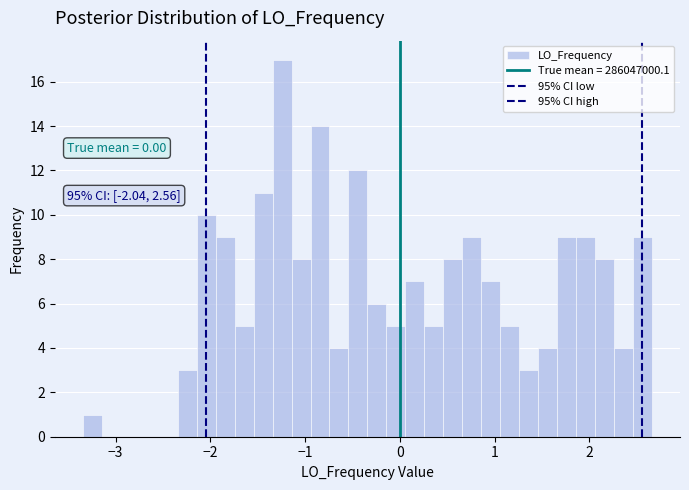

Read against the x-axis, roughly where is the centre of the tallest bar?

-1.2